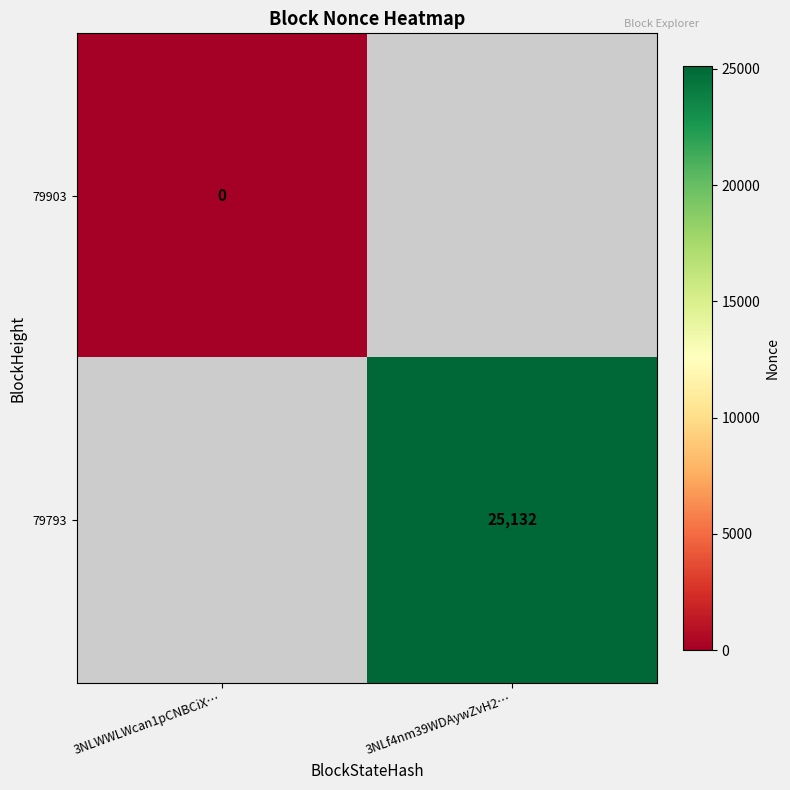

The value of 79793 at 3NLf4nm39WDAywZvH2… is 36335. True or false?

False